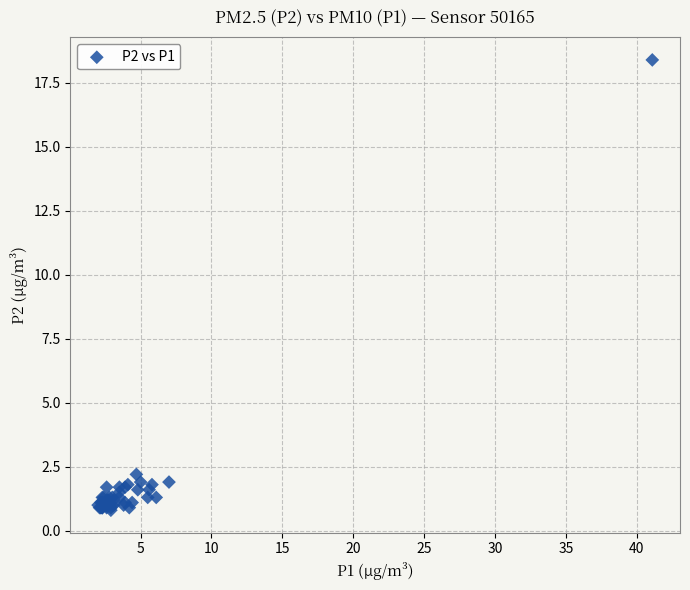

What Y value in the scatter plot is closest to 9?

2.2